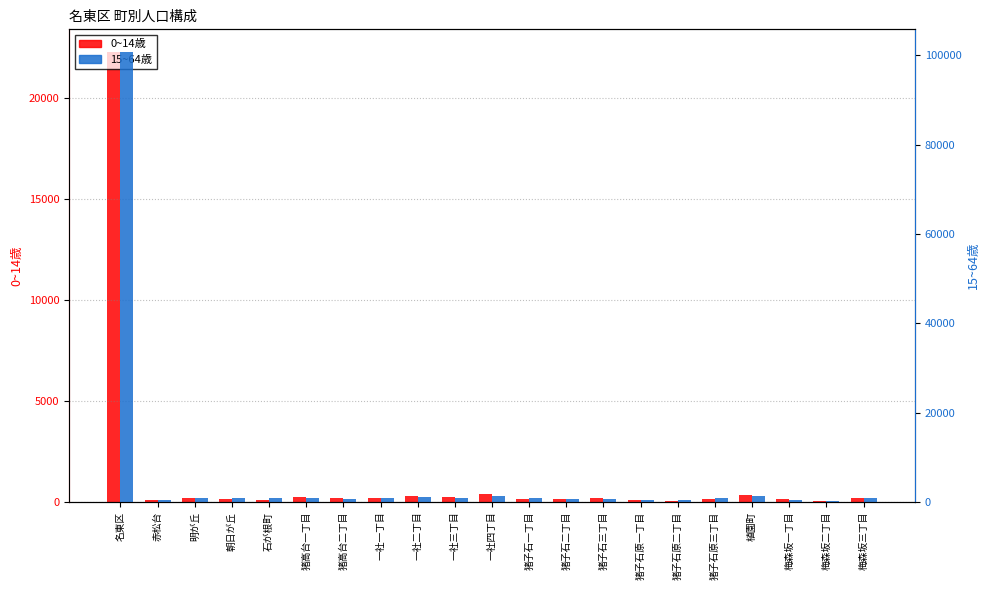

The value of 0~14歳 at 猪子石二丁目 is 159. True or false?

True